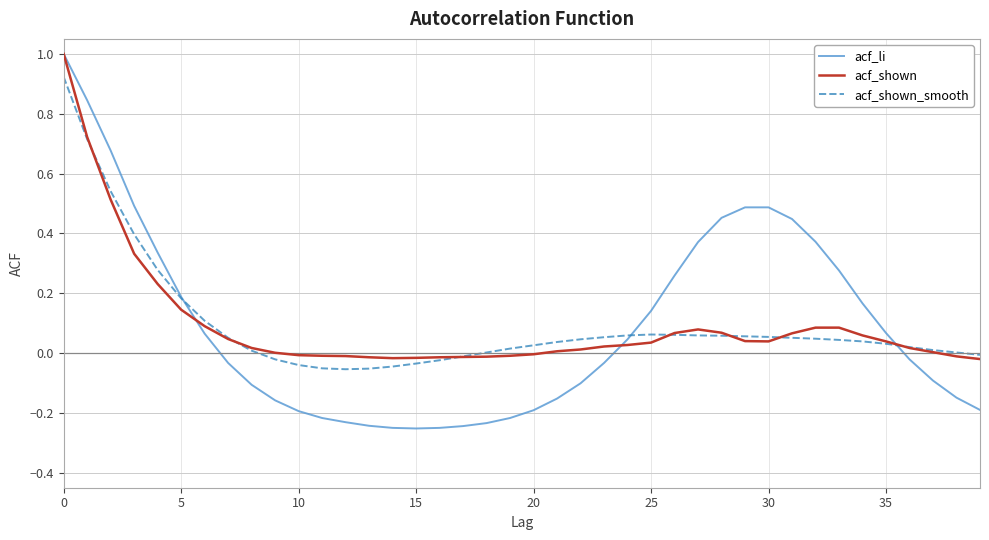

Which series has the largest range (max minus min)?

acf_li